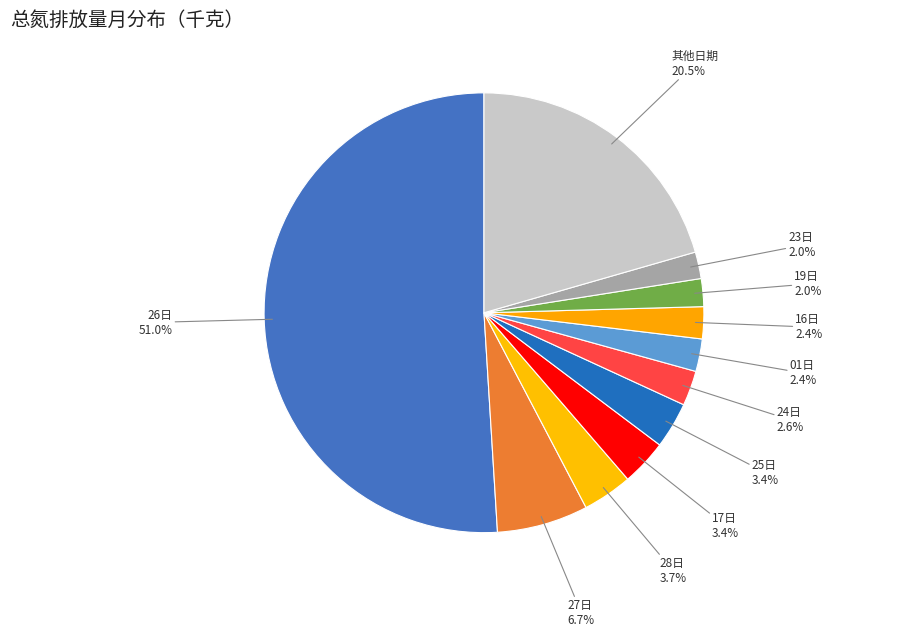

Count the number of slices in the pie.

11